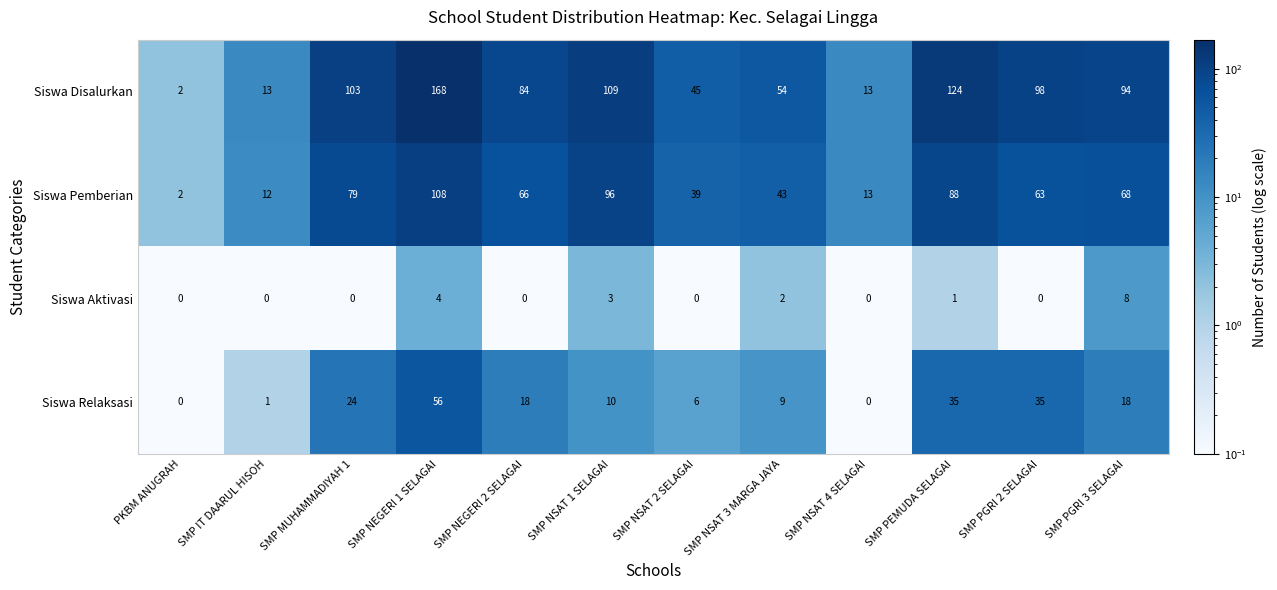

At which label is Siswa Relaksasi closest to 28?

SMP MUHAMMADIYAH 1